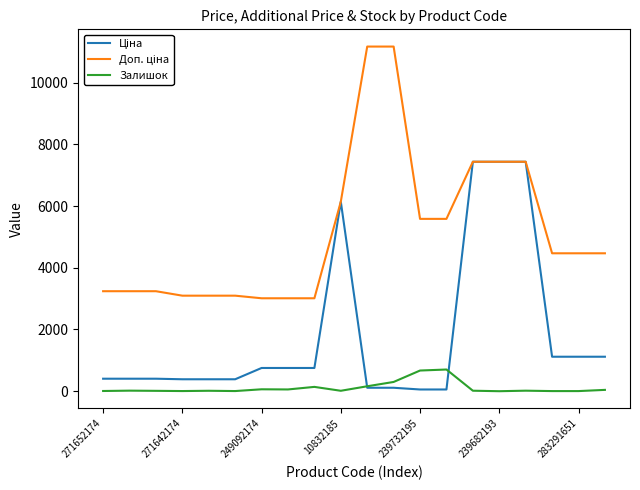

What is the greatest value displayed?

11169.0